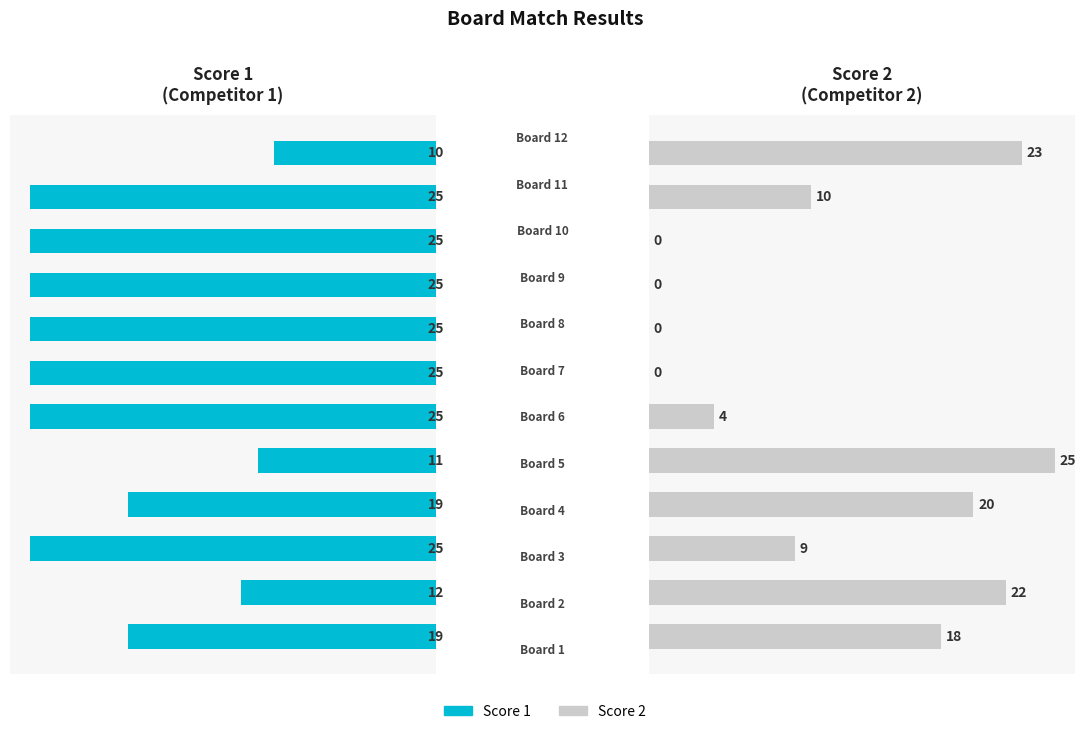

What is the sum of all Score 2 values?

131